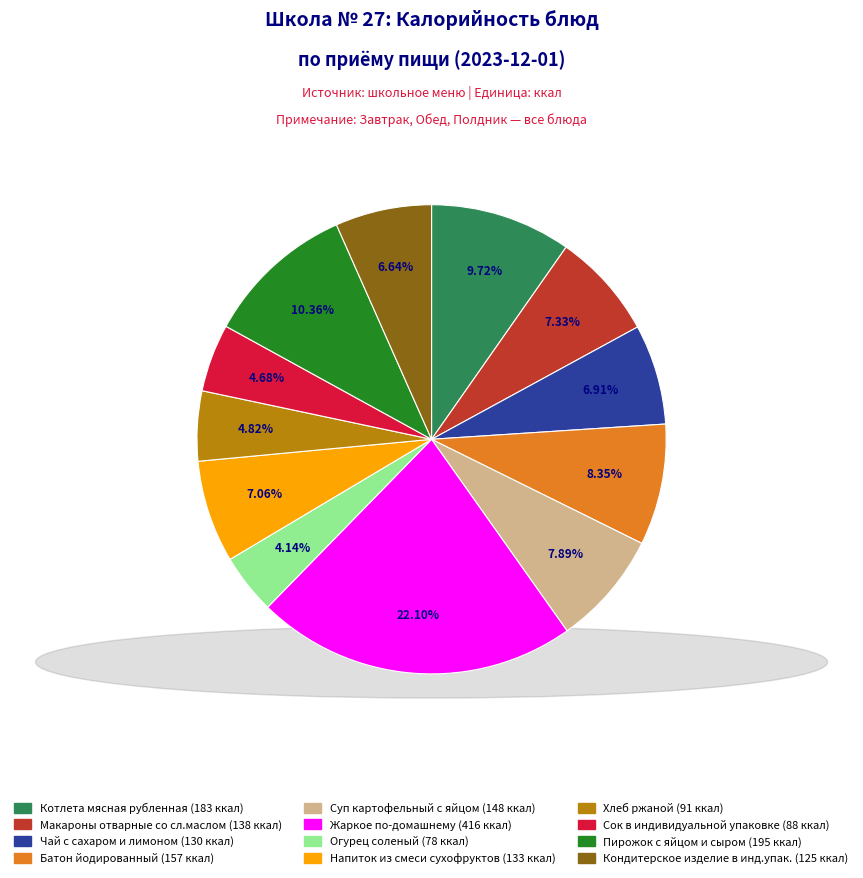

Approximately how many times larger is the value at Котлета мясная рубленная (183 ккал) compared to Макароны отварные со сл.маслом (138 ккал)?

1.3